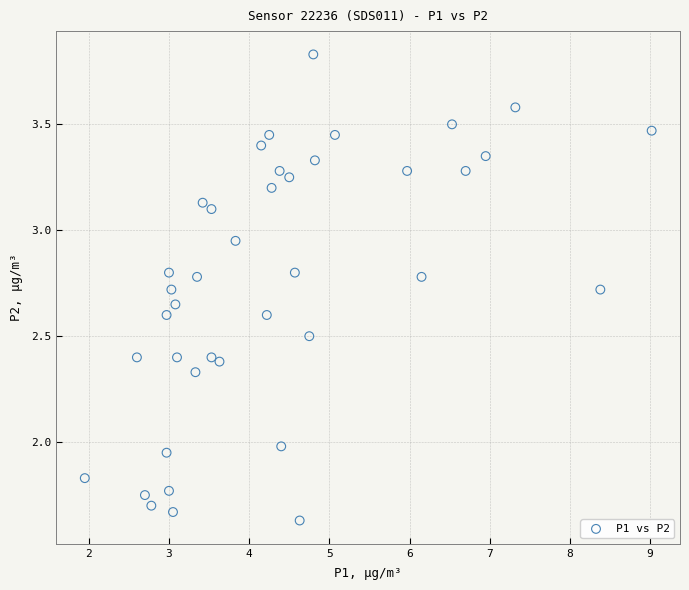

What is the range of X values (max minus min)?

7.1